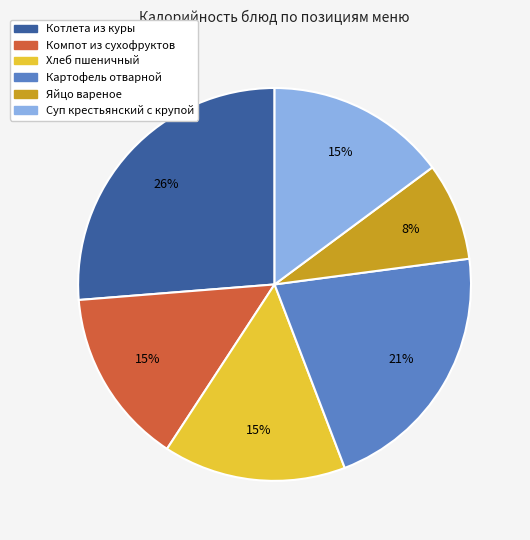

To the nearest percent, what is the difference between the largest and smallest slice percentages?

18%